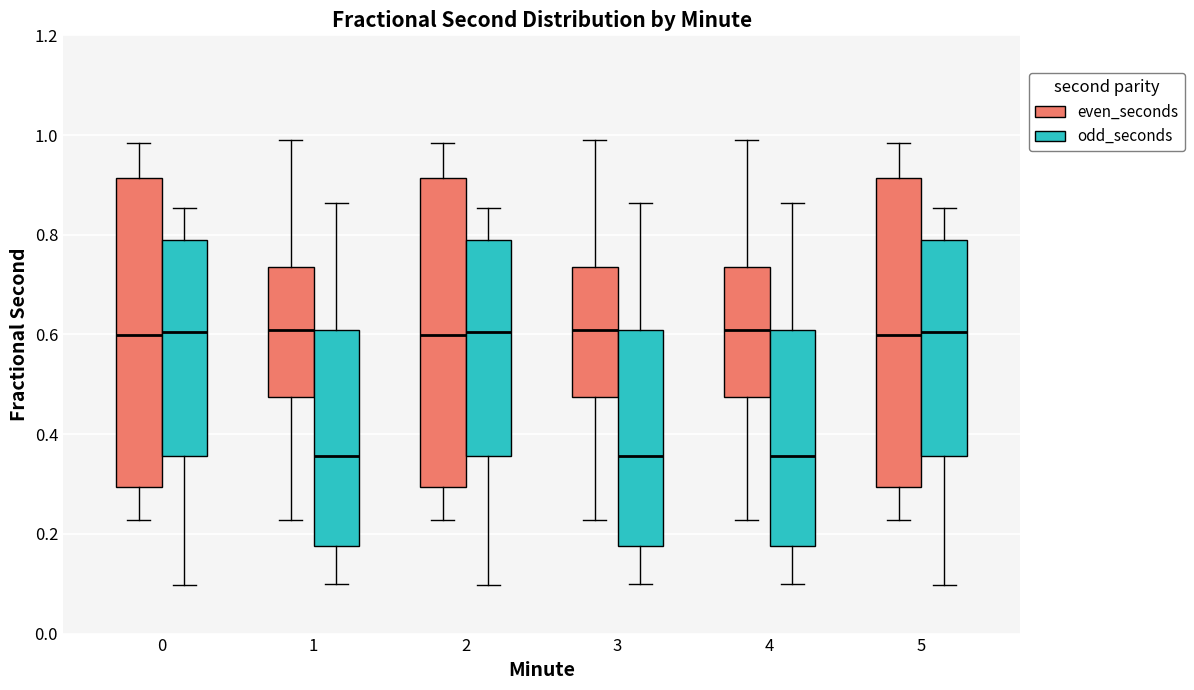

Reading left to right, transcribe this box plot: for each box, give where its median line is, the range the box spans, and where its two whiskers end, as read against the y-axis. The values are not printed on the chart, so give them approximately, as read against the axis.

0 (even_seconds): median 0.60, box 0.30 to 0.92, whiskers 0.22 to 0.98
0 (odd_seconds): median 0.60, box 0.36 to 0.78, whiskers 0.10 to 0.86
1 (even_seconds): median 0.60, box 0.48 to 0.74, whiskers 0.22 to 0.98
1 (odd_seconds): median 0.36, box 0.18 to 0.60, whiskers 0.10 to 0.86
2 (even_seconds): median 0.60, box 0.30 to 0.92, whiskers 0.22 to 0.98
2 (odd_seconds): median 0.60, box 0.36 to 0.78, whiskers 0.10 to 0.86
3 (even_seconds): median 0.60, box 0.48 to 0.74, whiskers 0.22 to 0.98
3 (odd_seconds): median 0.36, box 0.18 to 0.60, whiskers 0.10 to 0.86
4 (even_seconds): median 0.60, box 0.48 to 0.74, whiskers 0.22 to 0.98
4 (odd_seconds): median 0.36, box 0.18 to 0.60, whiskers 0.10 to 0.86
5 (even_seconds): median 0.60, box 0.30 to 0.92, whiskers 0.22 to 0.98
5 (odd_seconds): median 0.60, box 0.36 to 0.78, whiskers 0.10 to 0.86